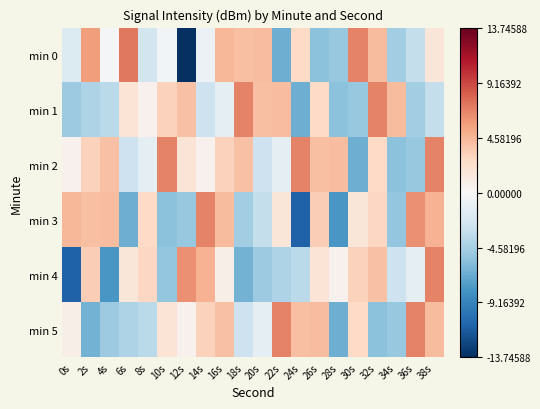

Which has a higher value, 8s or 28s?

8s